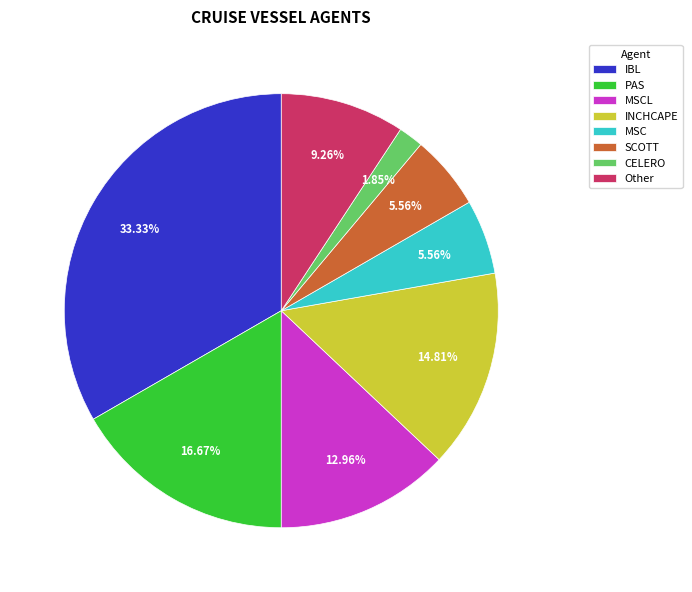

Is the sum of CELERO and IBL greater than half?

No